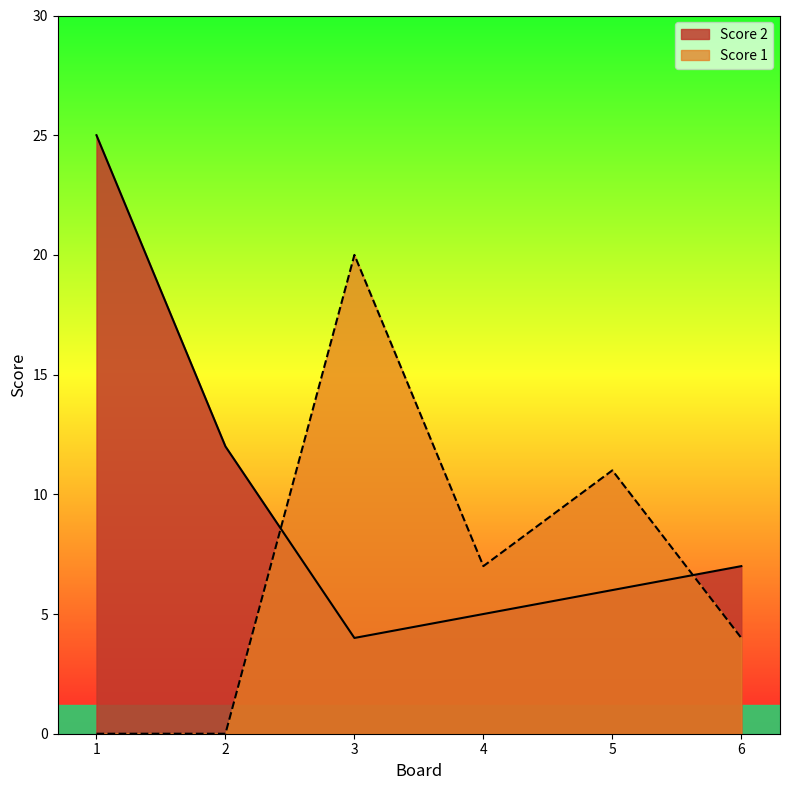

The Score 1 series shows 10 at 2. True or false?

False